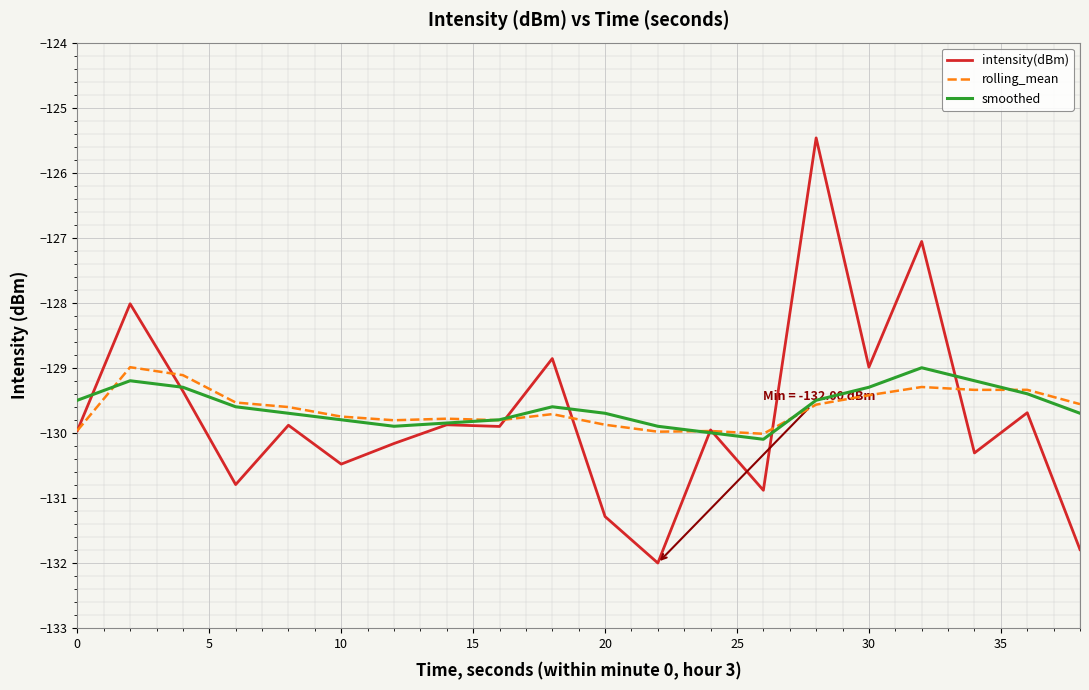

What are all the series names shown in the legend?

intensity(dBm), rolling_mean, smoothed